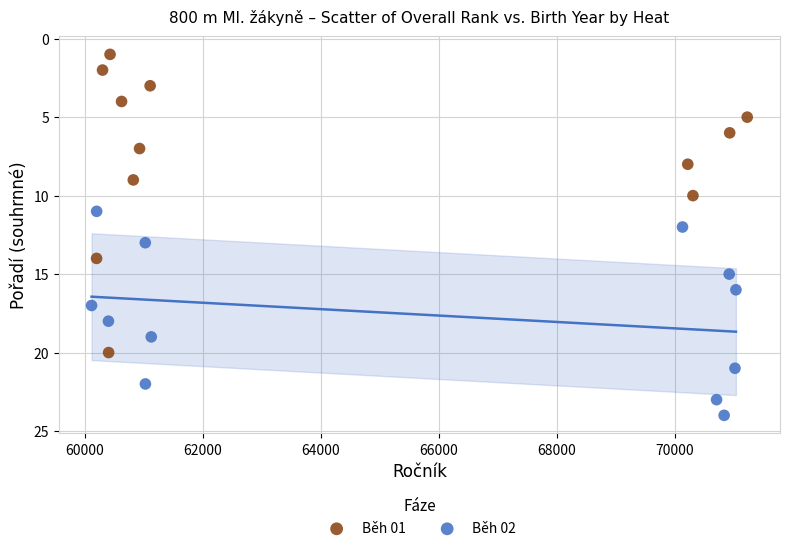

Which series has the widest spread of Y values?

Běh 01